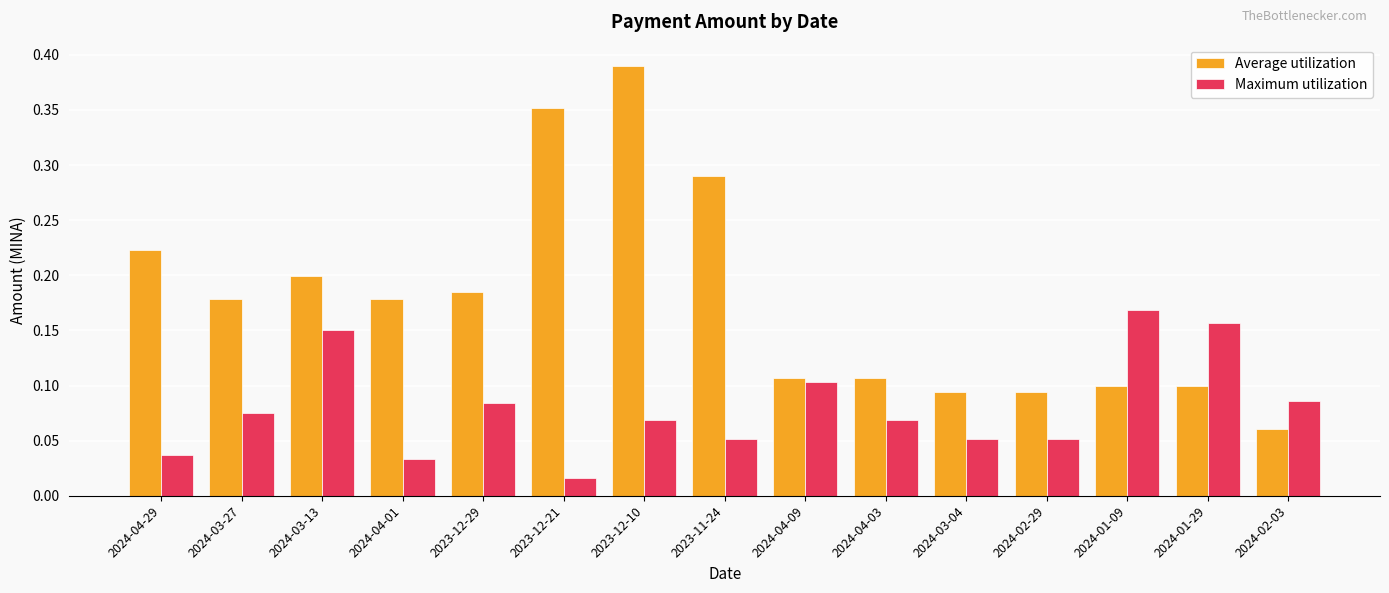

Is it true that Maximum utilization equals 0.0 at 2023-11-24?

False